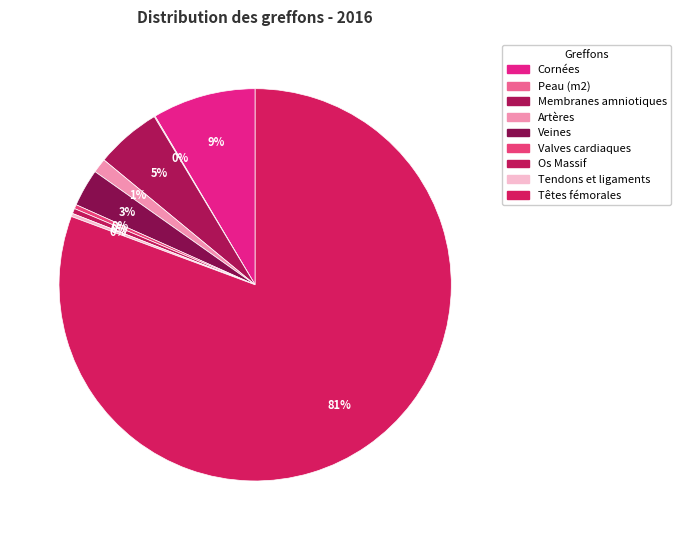

To the nearest percent, what is the combined percentage of Membranes amniotiques and Tendons et ligaments?

6%